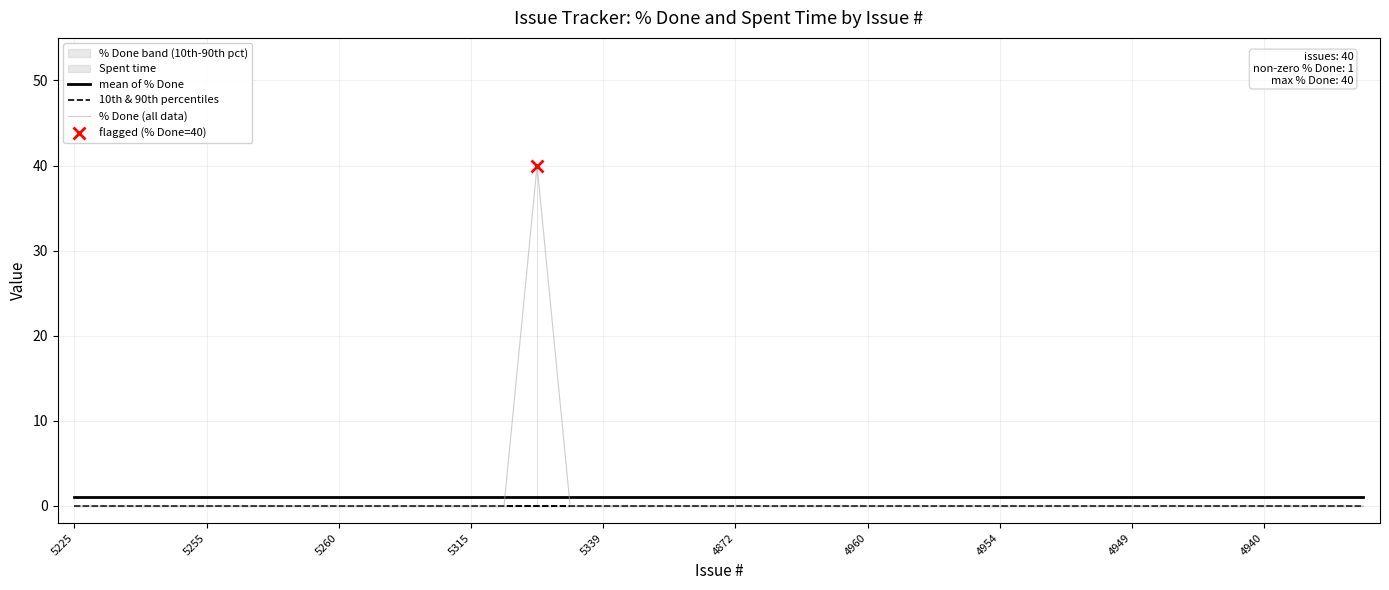

Reading left to right, transcribe all the data shown in this chart.

mean of % Done: 1	1	1	1	1	1	1	1	1	1	1	1	1	1	1	1	1	1	1	1	1	1	1	1	1	1	1	1	1	1	1	1	1	1	1	1	1	1	1	1
10th & 90th percentiles: 0	0	0	0	0	0	0	0	0	0	0	0	0	0	0	0	0	0	0	0	0	0	0	0	0	0	0	0	0	0	0	0	0	0	0	0	0	0	0	0
% Done (all data): 0	0	0	0	0	0	0	0	0	0	0	0	0	0	40	0	0	0	0	0	0	0	0	0	0	0	0	0	0	0	0	0	0	0	0	0	0	0	0	0